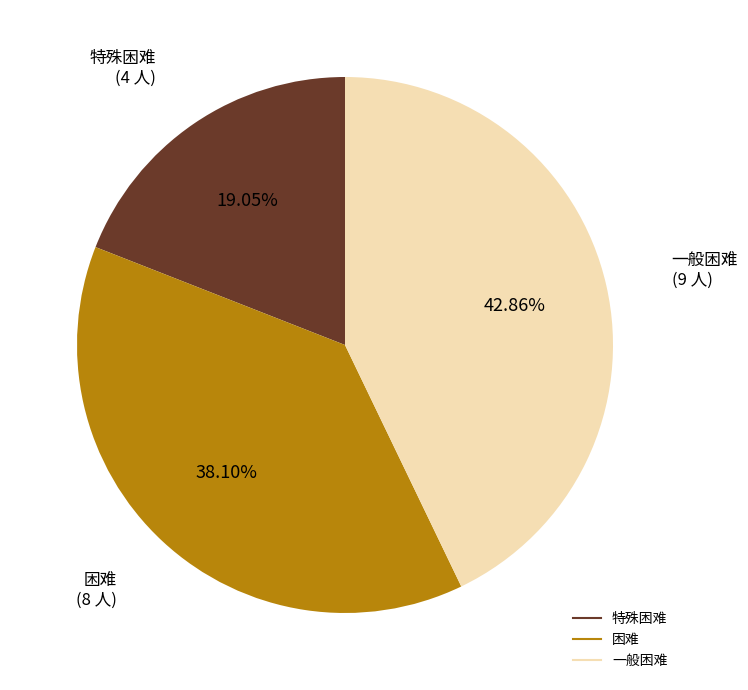

Does 特殊困难 represent more than half of the total?

No